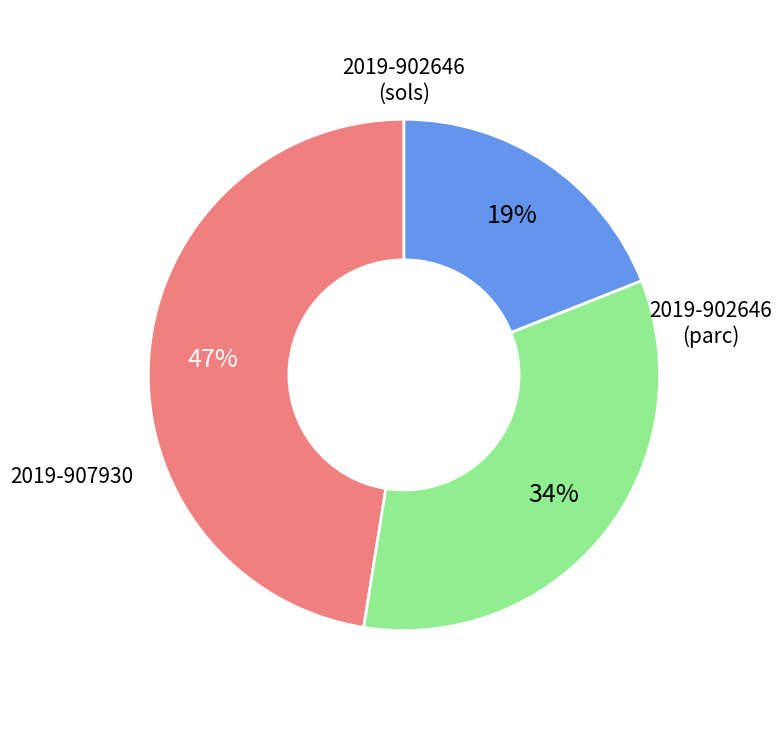

How many slices are in this pie chart?

3